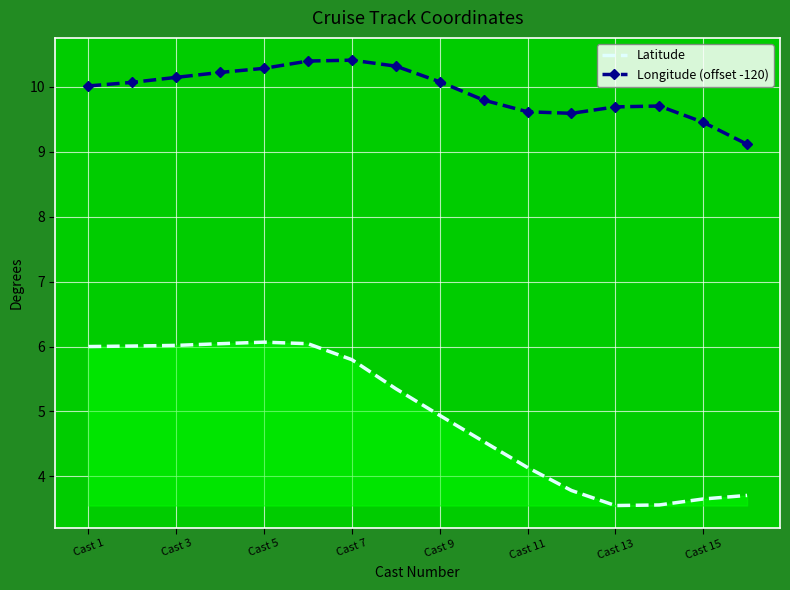

What is the difference between the maximum and minimum values in the Longitude (offset -120) series?

1.3